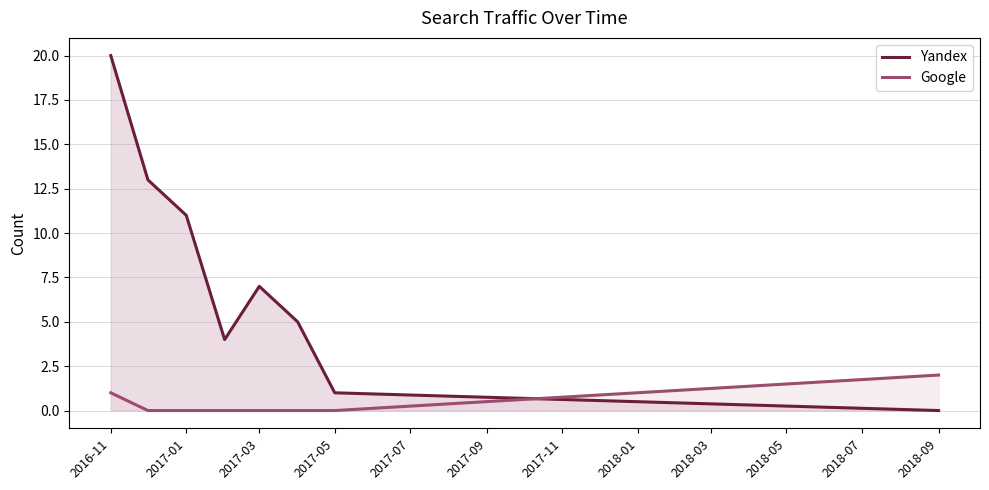

The Yandex series shows 1 at 2017-05. True or false?

True